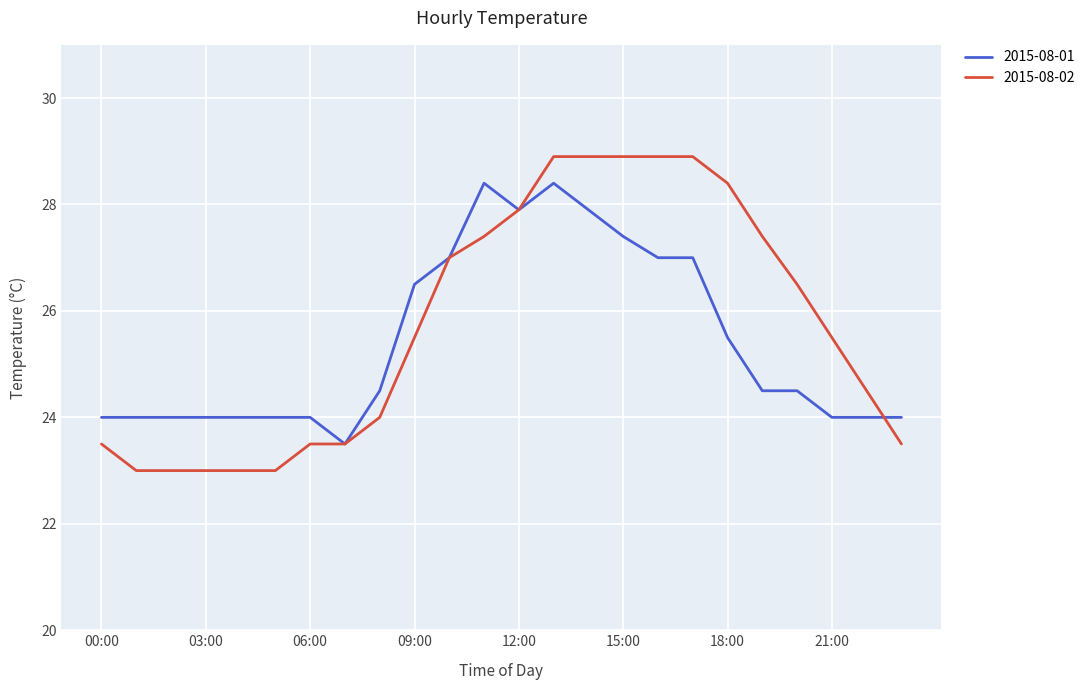

List the series in order of their peak value, highest first.

2015-08-02, 2015-08-01